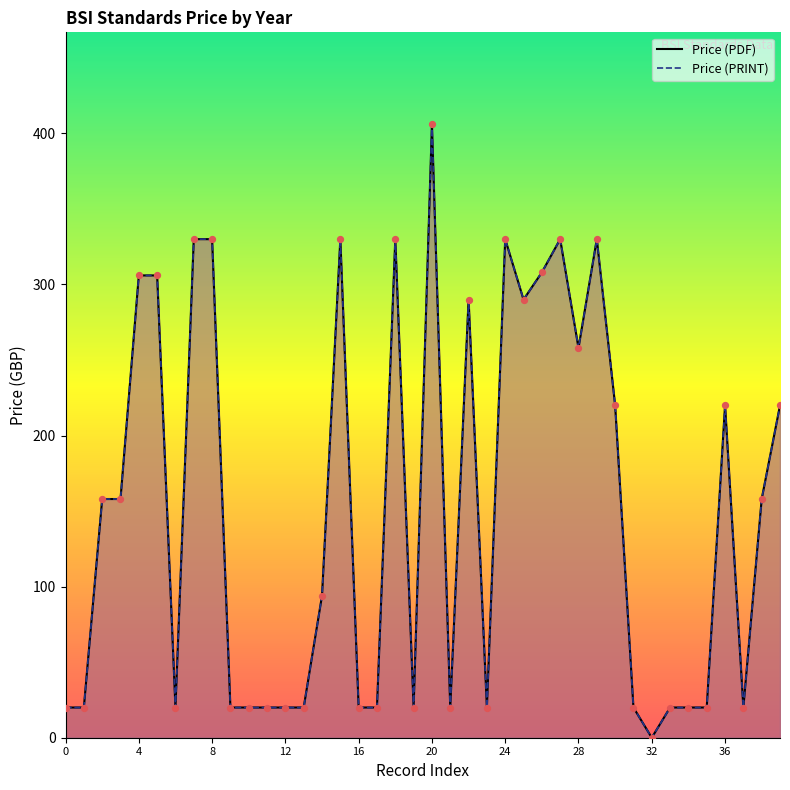

Which series has the largest total across all categories?

Price (PDF)